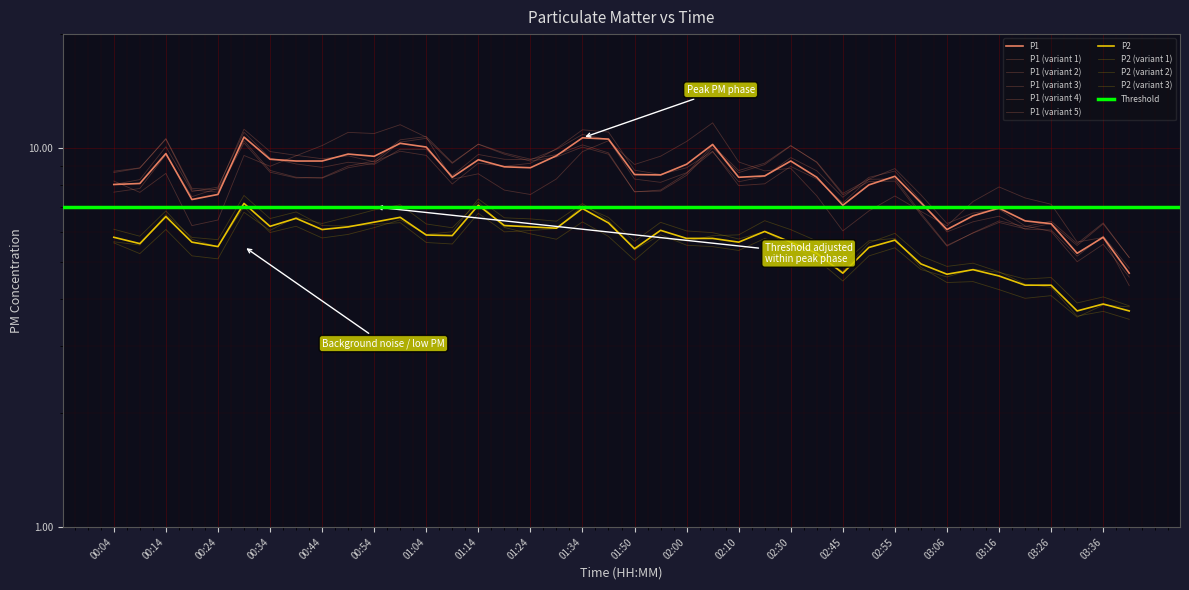

At which category is the sum across all series the highest?

00:29